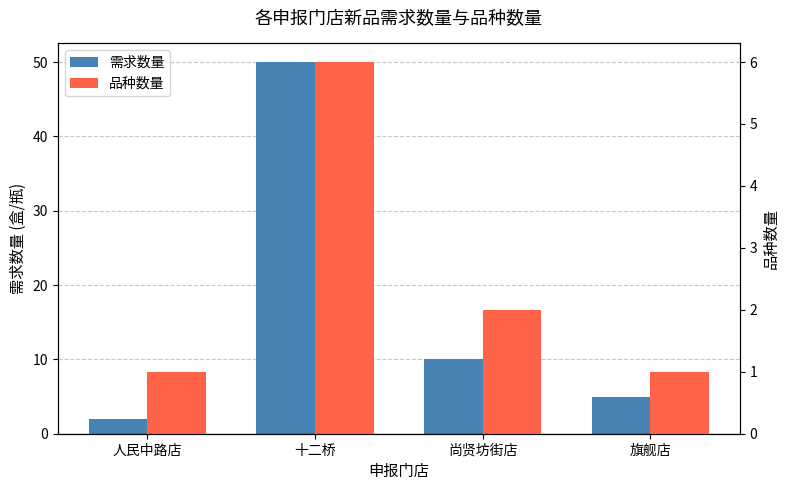

The 品种数量 series shows 1 at 人民中路店. True or false?

True